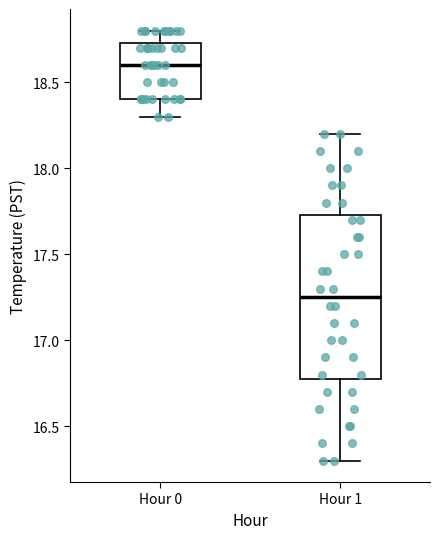

Comparing the boxes themselves (not the whiskers), which one is the tallest?

Hour 1